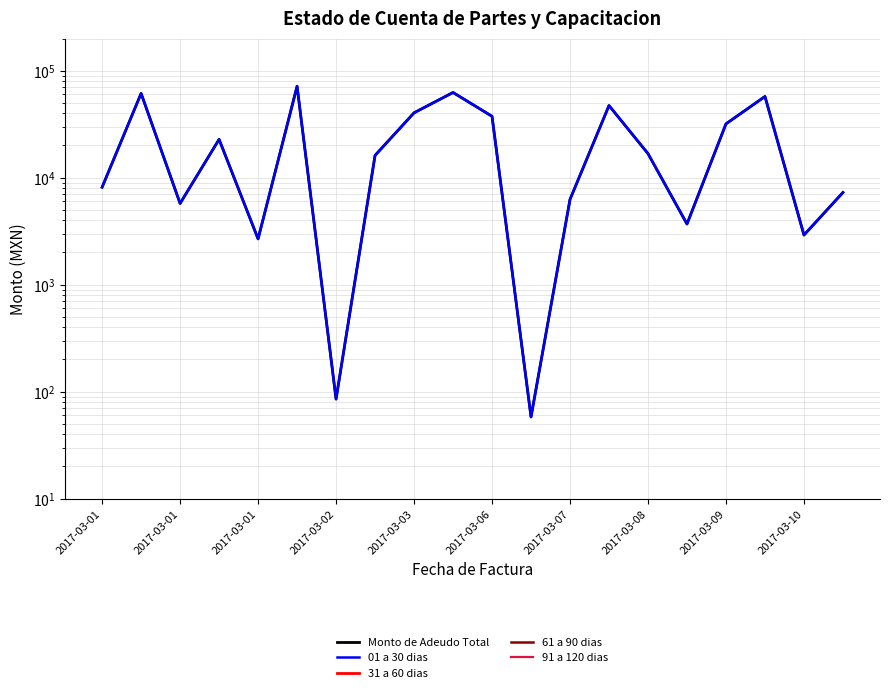

True or false: 91 a 120 dias and Monto de Adeudo Total intersect in this chart.

False